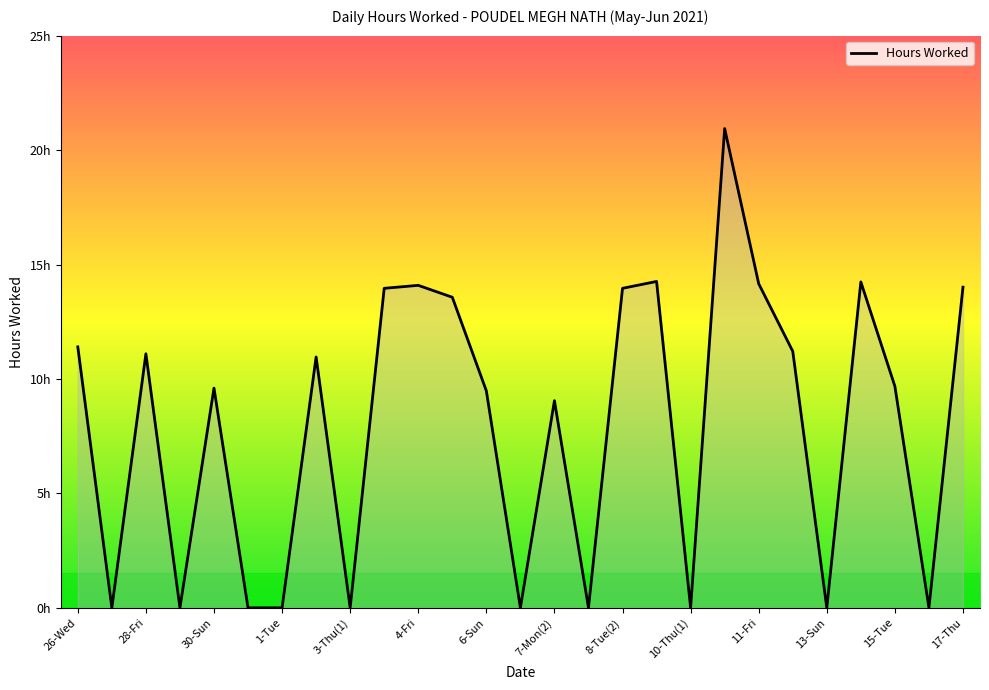

How many values exceed 9?

17